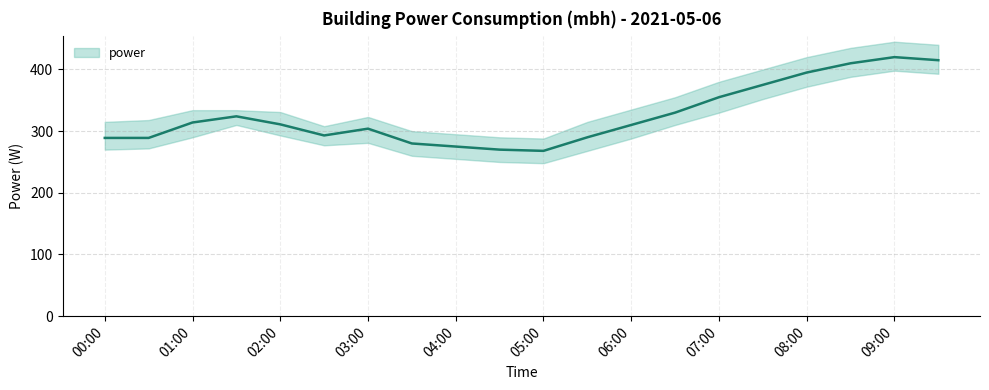

Between 2021-05-06T08:00:00 and 2021-05-06T07:30:00, which is larger?

2021-05-06T08:00:00